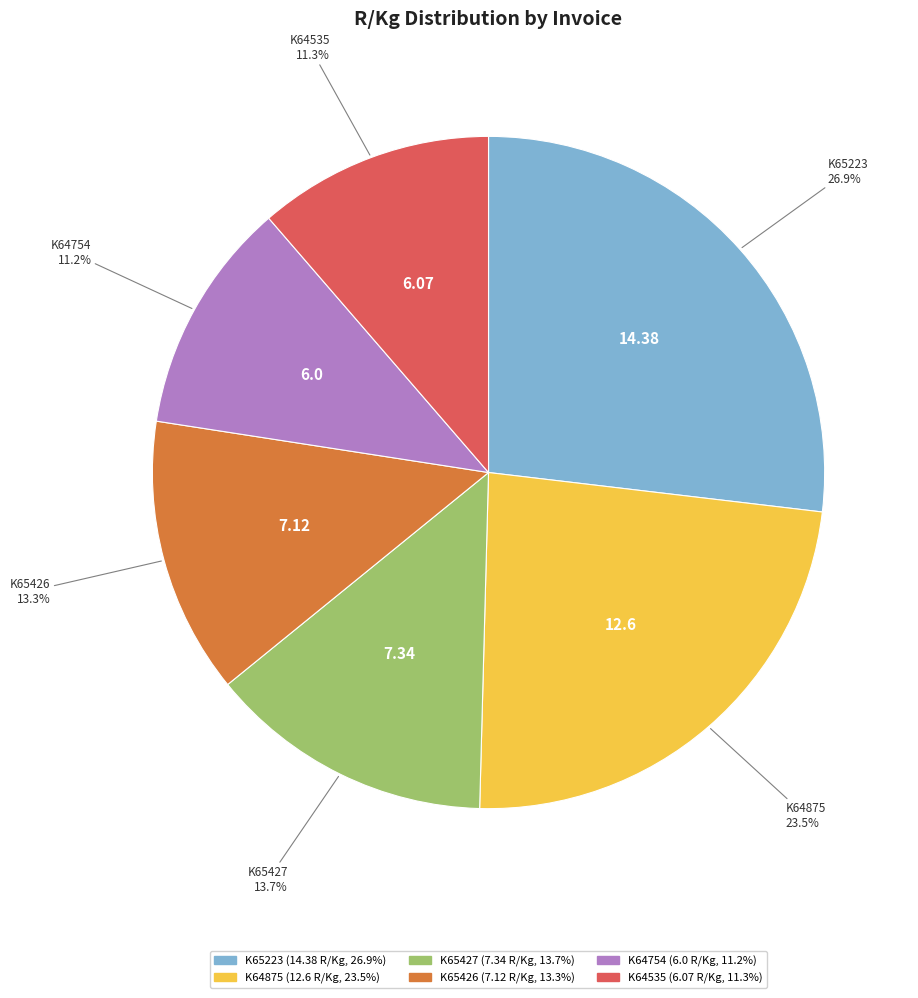

What portion of the pie excludes K64535?

88.7%